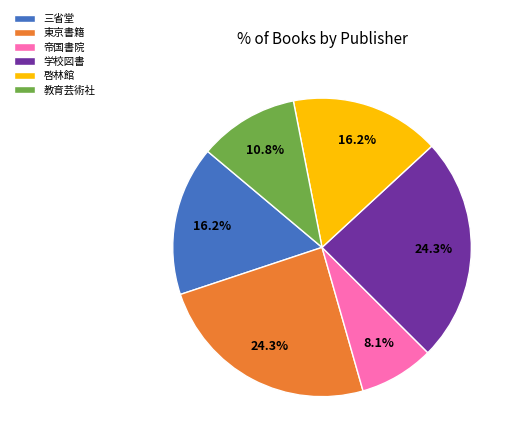

Which has a higher value, 帝国書院 or 学校図書?

学校図書